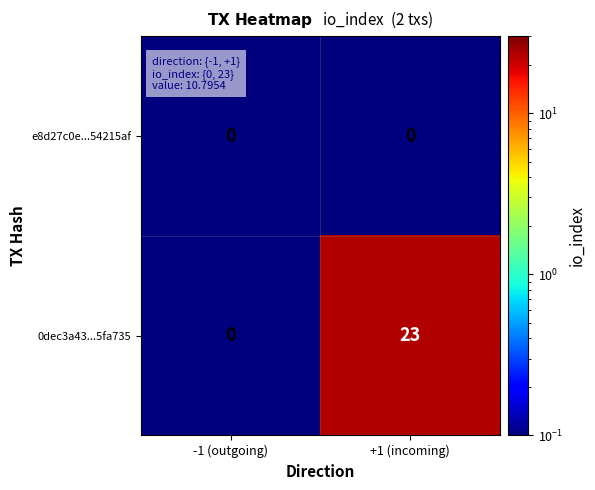

Which series changed the most between -1 (outgoing) and +1 (incoming)?

0dec3a43...5fa735